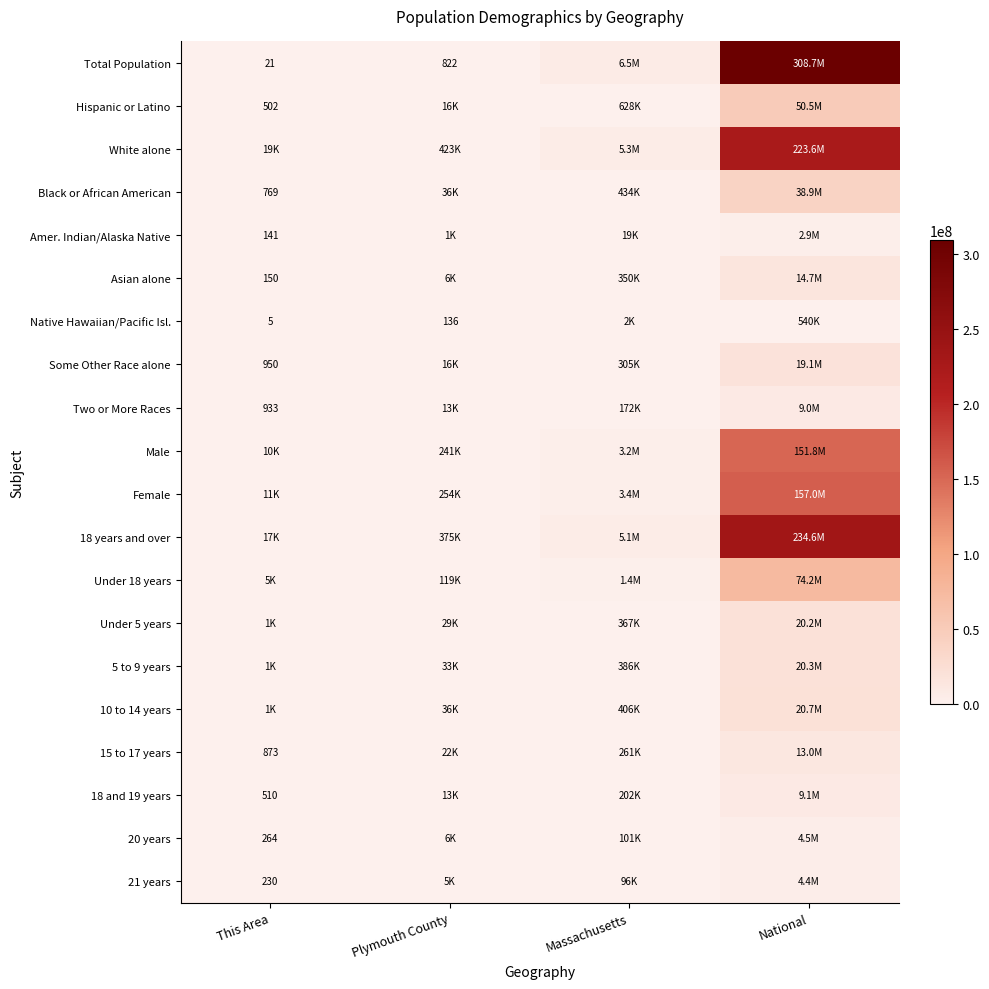

List the labels in order of Black or African American value, largest first.

National, Massachusetts, Plymouth County, This Area